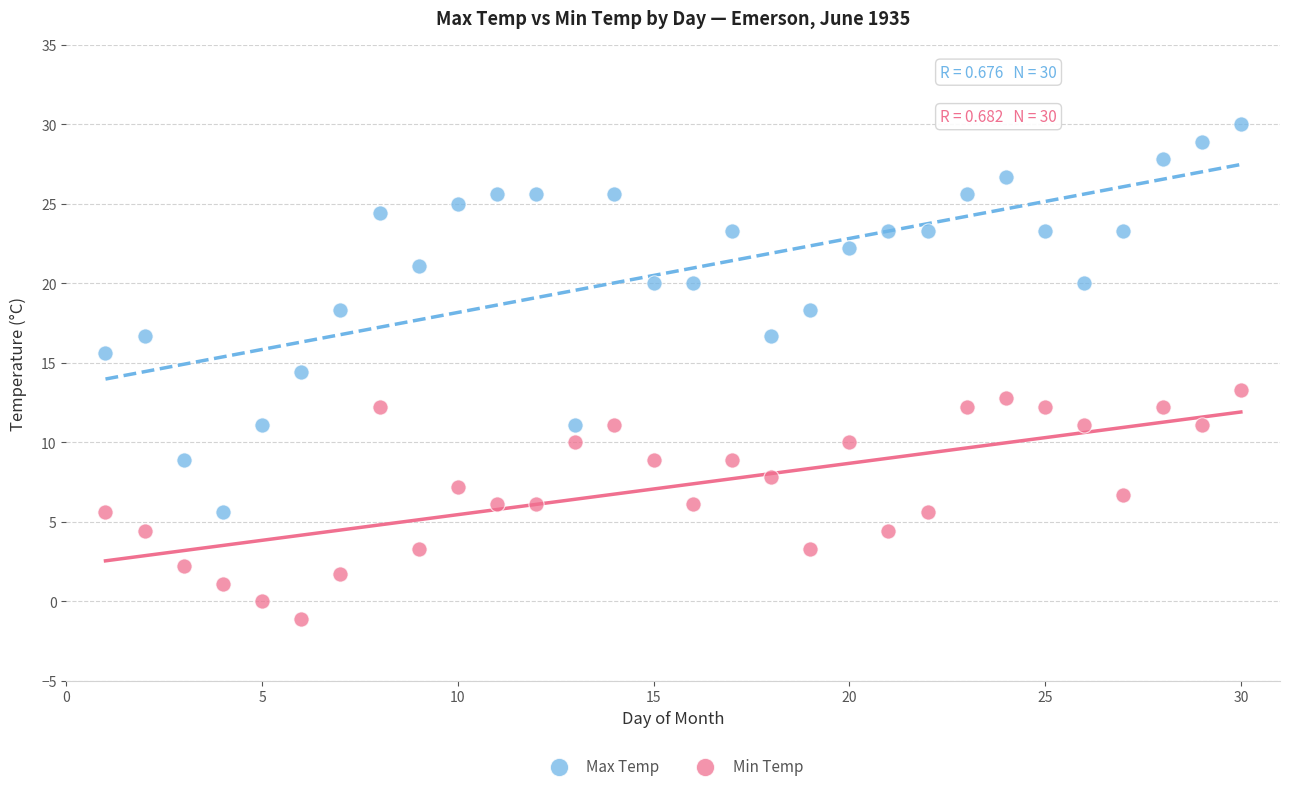

Which series reaches the maximum Y coordinate?

Max Temp